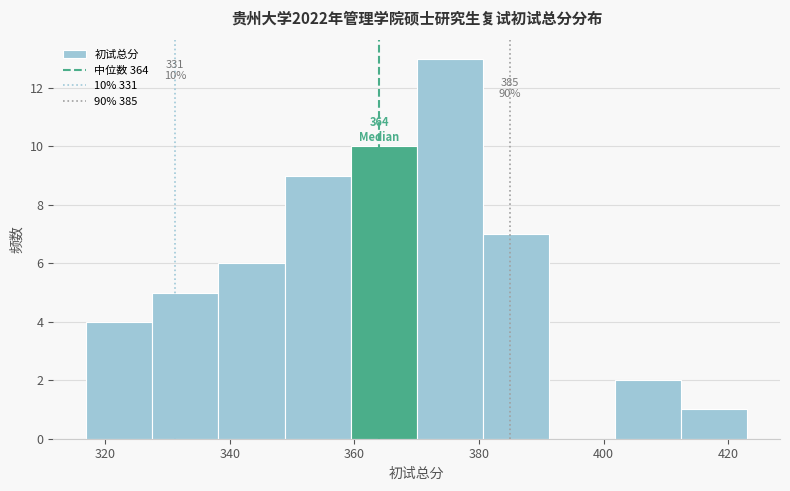

Which range on the x-axis has the tallest bar?

370.0 to 380.6